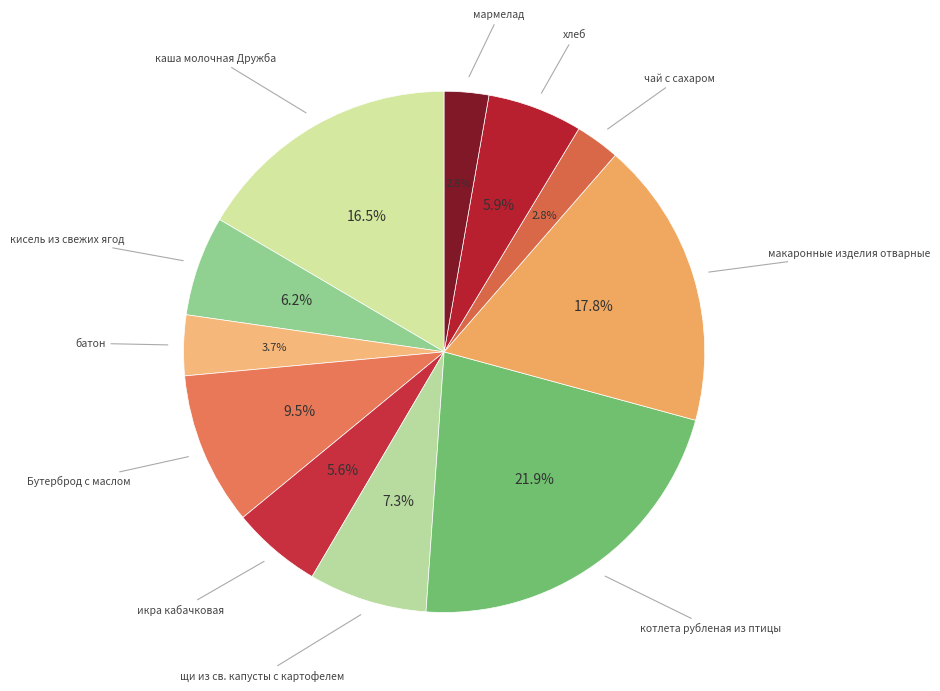

How many slices are in this pie chart?

11